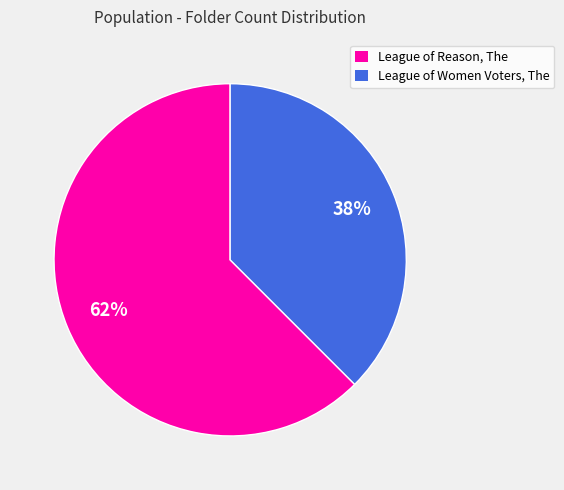

Is the sum of League of Reason, The and League of Women Voters, The greater than half?

Yes